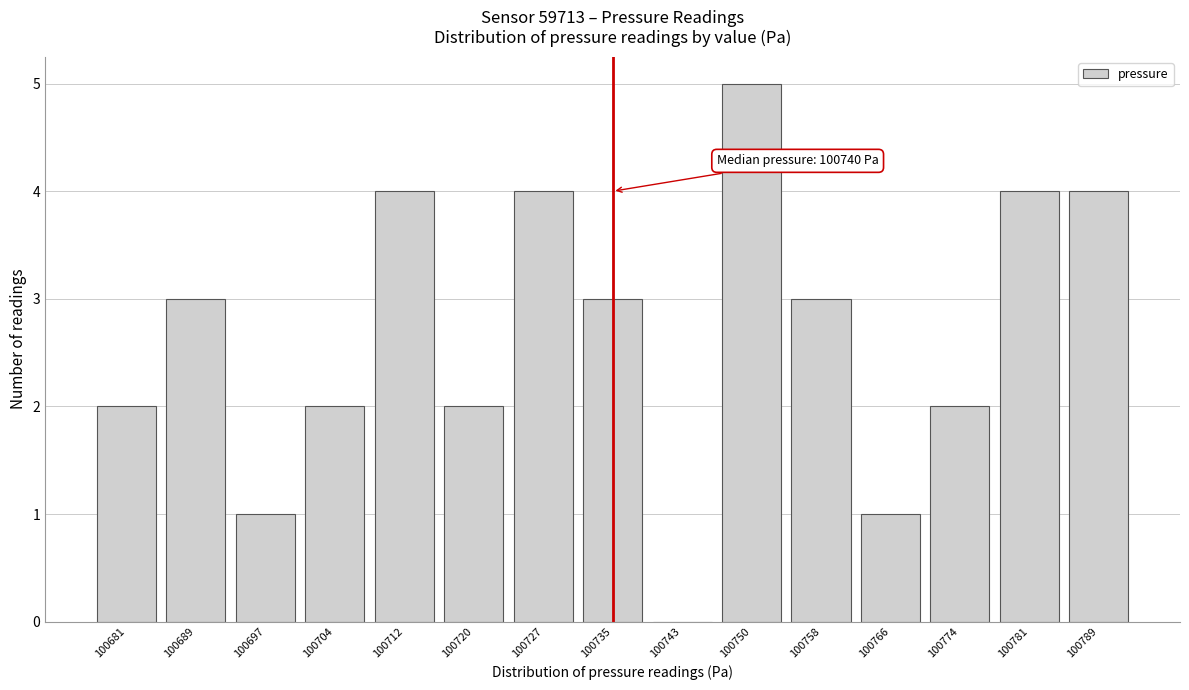

Reading left to right, what are all the values shown in this chart?

100681=2	100689=3	100697=1	100704=2	100712=4	100720=2	100727=4	100735=3	100743=0	100750=5	100758=3	100766=1	100774=2	100781=4	100789=4